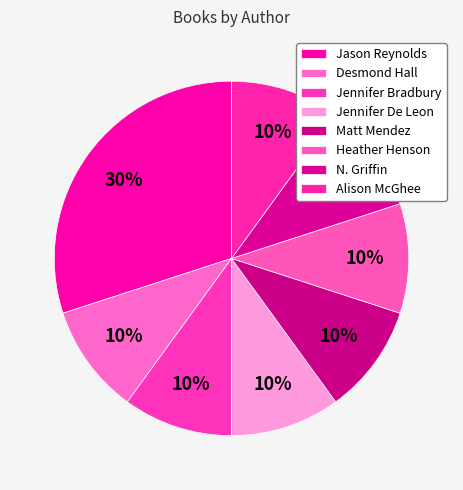

Count the number of slices in the pie.

8